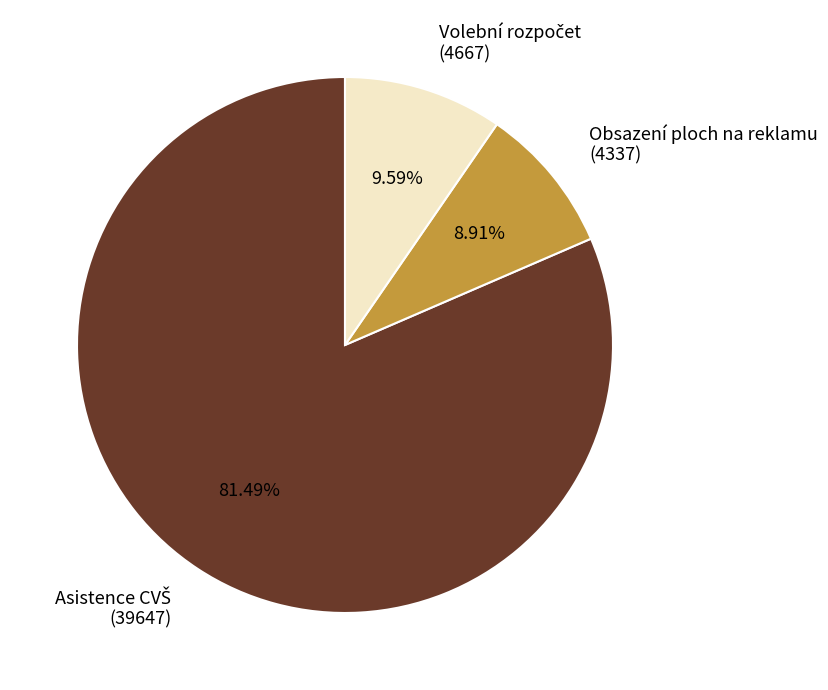

Which category has the smallest portion of the pie?

Obsazení ploch na reklamu